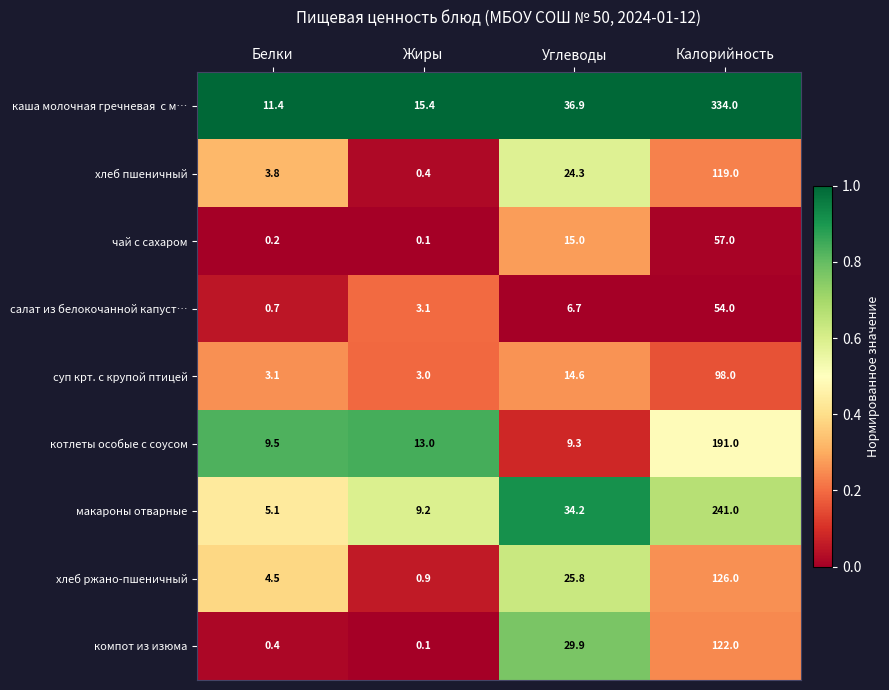

At how many categories does at least one series exceed 0?

4